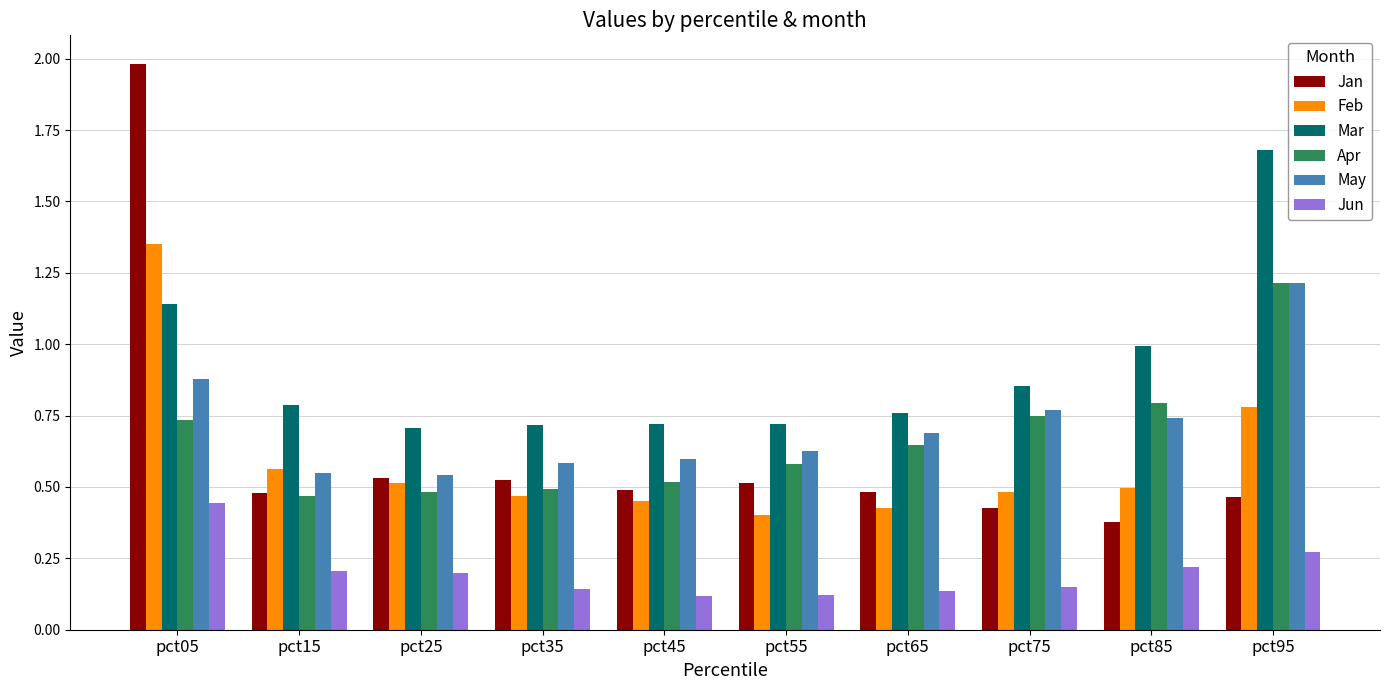

Which category has the lowest value in the Jan series?

pct85